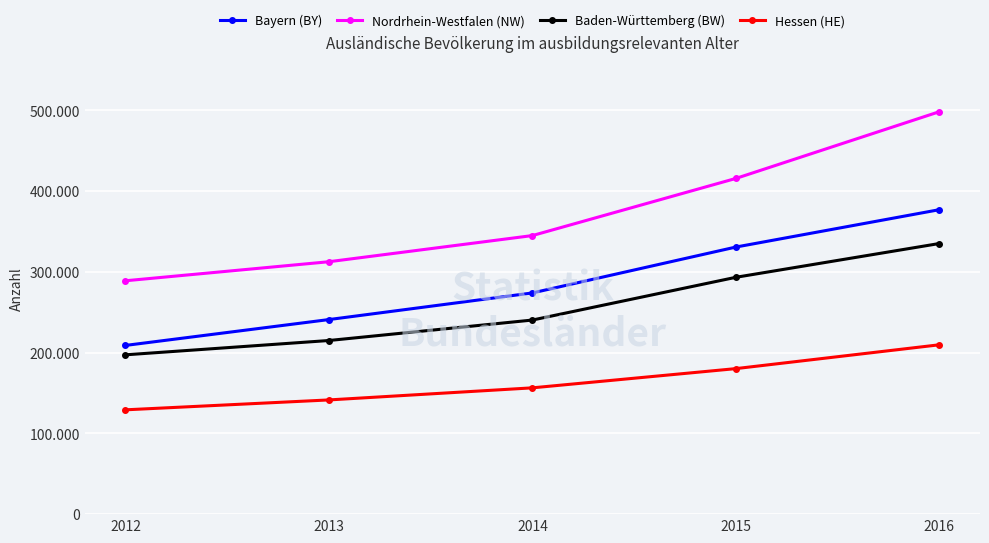

What are all the series names shown in the legend?

Bayern (BY), Nordrhein-Westfalen (NW), Baden-Württemberg (BW), Hessen (HE)